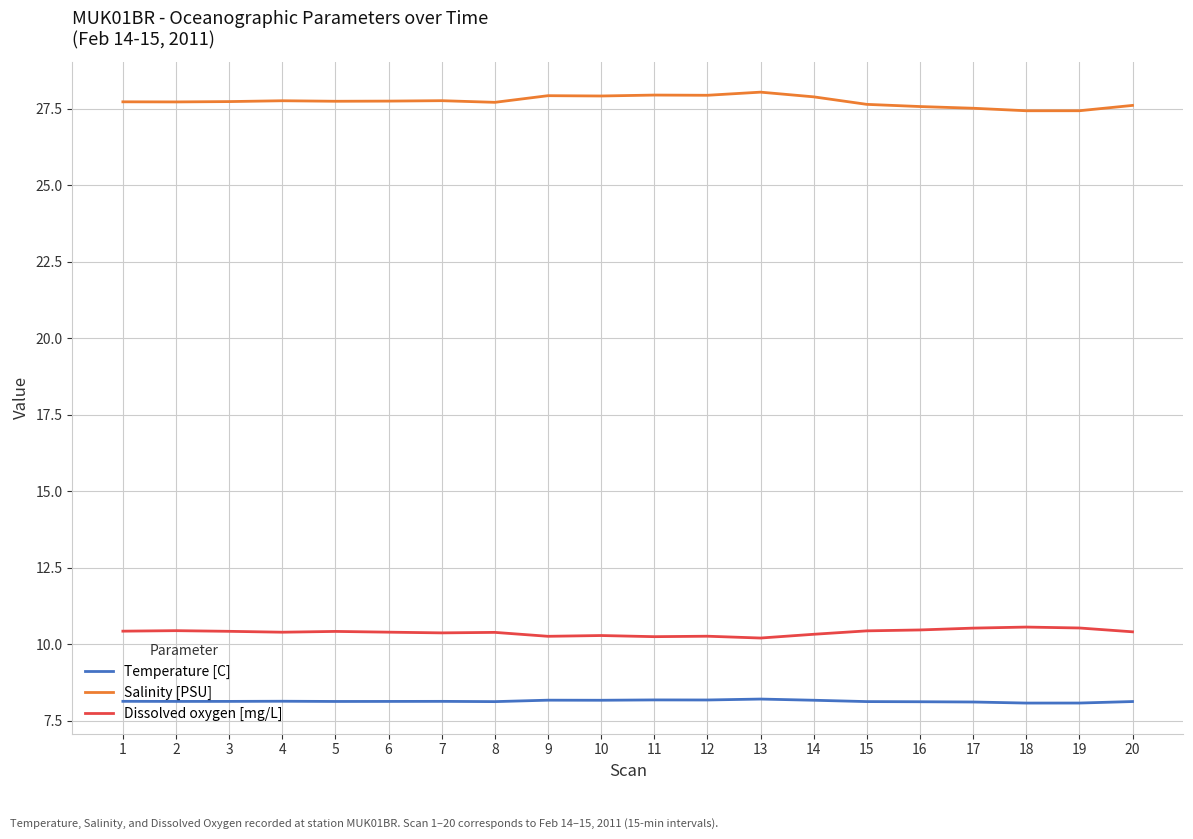

Does the chart have visible grid lines?

Yes